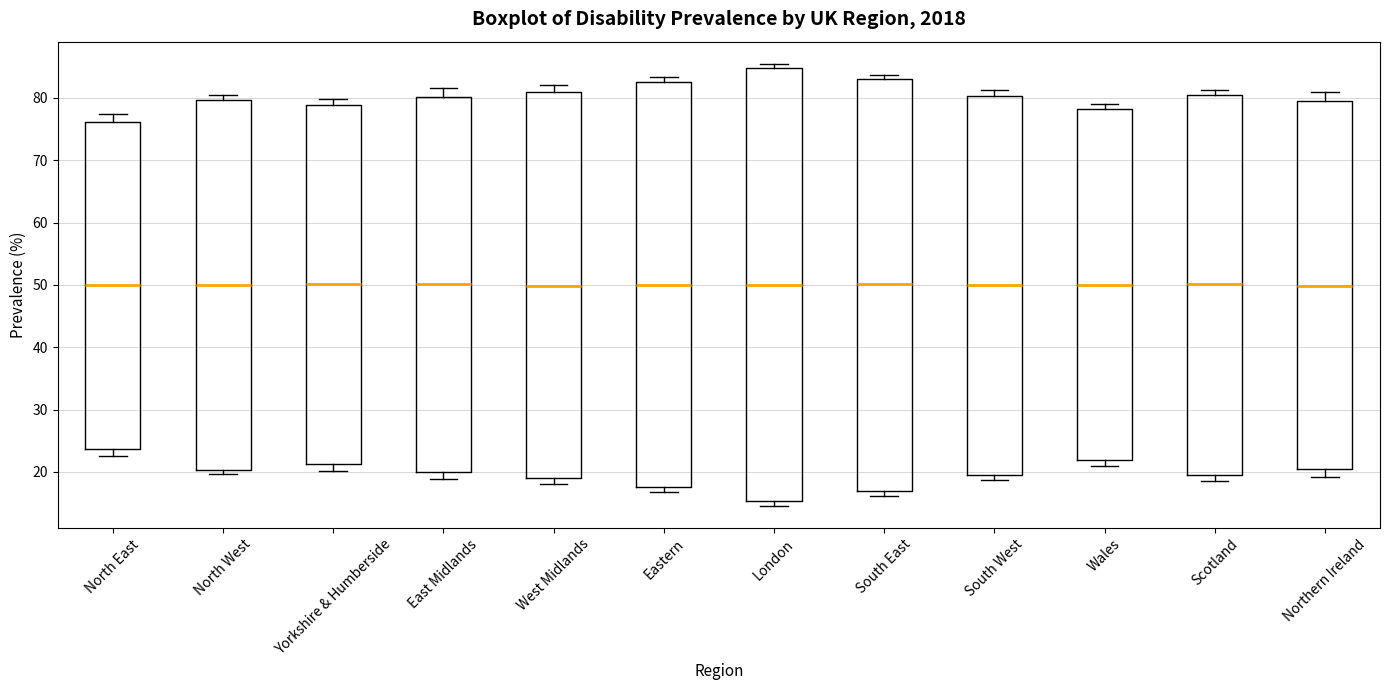

Reading left to right, read every box against the y-axis: the position of its median line, the range the box covers, and the ends of its whiskers. The values are not printed on the chart, so give them approximately, as read against the axis.

North East: median 50, box 24 to 76, whiskers 23 to 77
North West: median 50, box 20 to 80, whiskers 20 (just below the box's lower edge) to 80 (just above the box's upper edge)
Yorkshire & Humberside: median 50, box 21 to 79, whiskers 20 to 80
East Midlands: median 50, box 20 to 80, whiskers 19 to 82
West Midlands: median 50, box 19 to 81, whiskers 18 to 82
Eastern: median 50, box 18 to 83, whiskers 17 to 83 (just above the box's upper edge)
London: median 50, box 15 to 85, whiskers 15 (just below the box's lower edge) to 85 (just above the box's upper edge)
South East: median 50, box 17 to 83, whiskers 16 to 84
South West: median 50, box 19 to 80, whiskers 19 (just below the box's lower edge) to 81
Wales: median 50, box 22 to 78, whiskers 21 to 79
Scotland: median 50, box 20 to 80, whiskers 19 to 81
Northern Ireland: median 50, box 20 to 79, whiskers 19 to 81